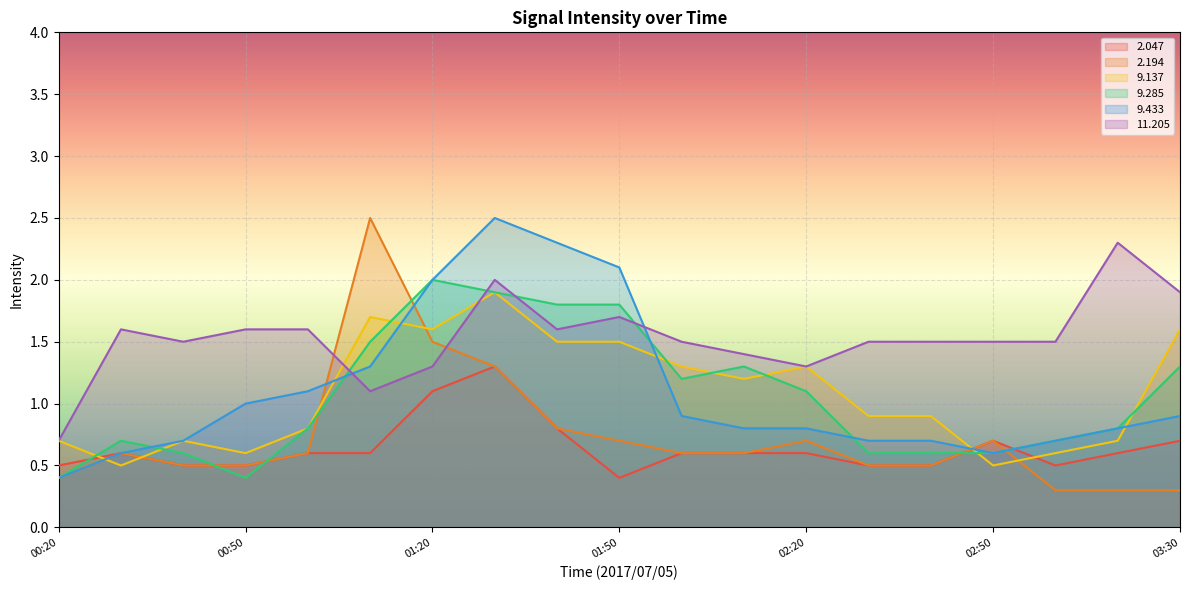

Reading left to right, what are all the values shown in this chart?

  2.047: 0.5	0.6	0.5	0.5	0.6	0.6	1.1	1.3	0.8	0.4	0.6	0.6	0.6	0.5	0.5	0.7	0.5	0.6	0.7
  2.194: 0.4	0.6	0.5	0.5	0.6	2.5	1.5	1.3	0.8	0.7	0.6	0.6	0.7	0.5	0.5	0.7	0.3	0.3	0.3
  9.137: 0.7	0.5	0.7	0.6	0.8	1.7	1.6	1.9	1.5	1.5	1.3	1.2	1.3	0.9	0.9	0.5	0.6	0.7	1.6
  9.285: 0.4	0.7	0.6	0.4	0.8	1.5	2.0	1.9	1.8	1.8	1.2	1.3	1.1	0.6	0.6	0.6	0.7	0.8	1.3
  9.433: 0.4	0.6	0.7	1.0	1.1	1.3	2.0	2.5	2.3	2.1	0.9	0.8	0.8	0.7	0.7	0.6	0.7	0.8	0.9
 11.205: 0.7	1.6	1.5	1.6	1.6	1.1	1.3	2.0	1.6	1.7	1.5	1.4	1.3	1.5	1.5	1.5	1.5	2.3	1.9